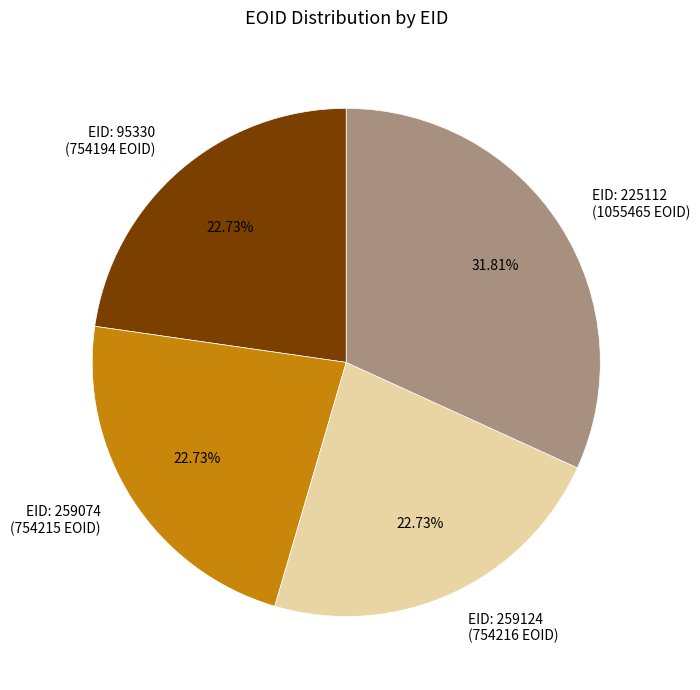

Approximately how many times larger is the value at EID: 95330 (754194 EOID) compared to EID: 225112 (1055465 EOID)?

0.7